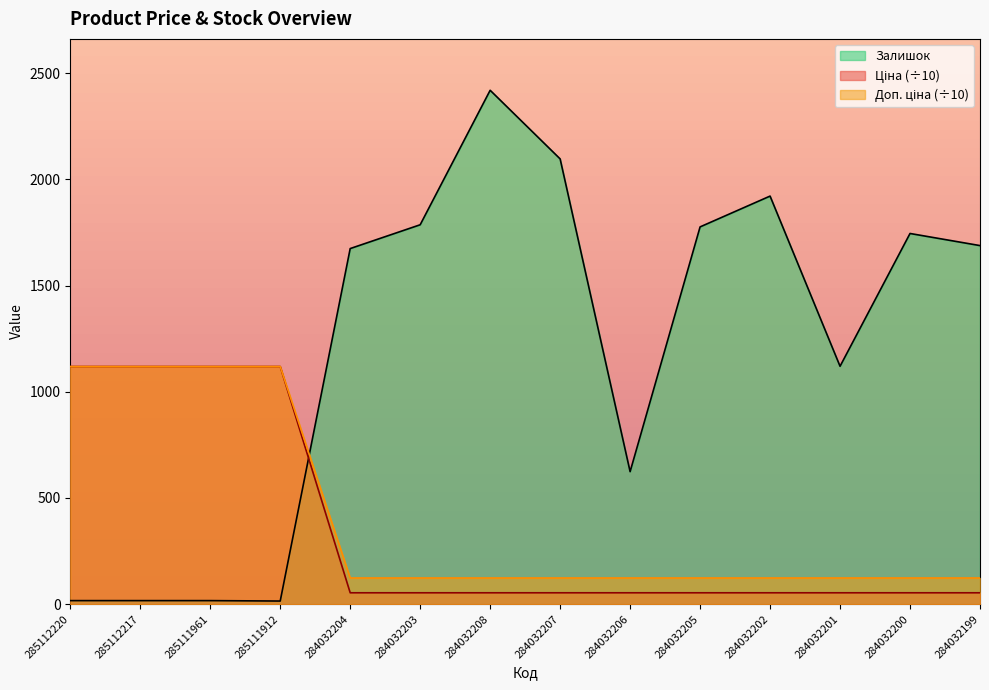

Which series changed the most between 285111912 and 284032202?

Залишок